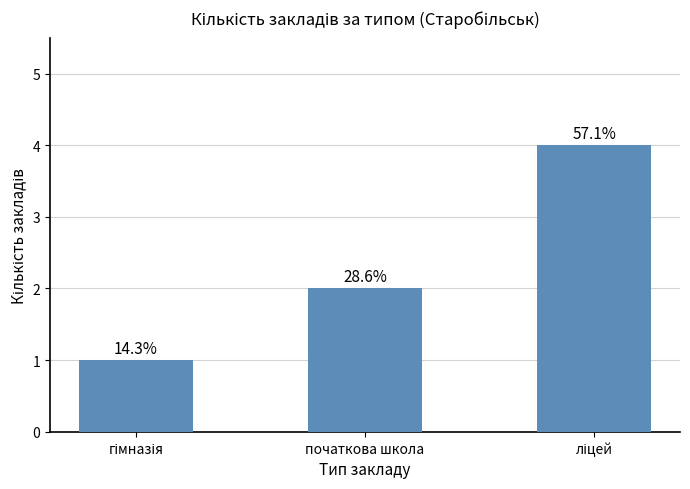

Rank the categories by value from highest to lowest.

ліцей, початкова школа, гімназія